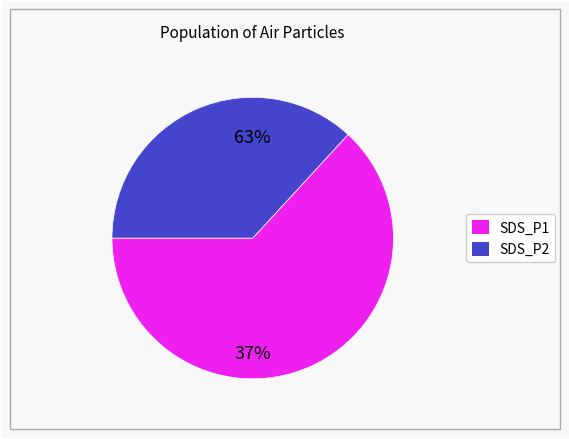

Rank the series by their maximum value, from lowest to highest.

SDS_P2, SDS_P1